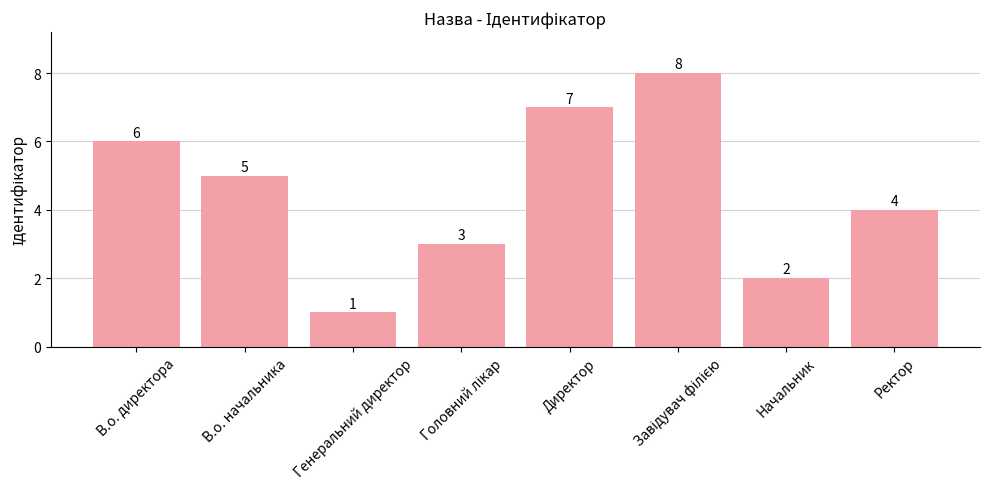

The value at Генеральний директор is 1. True or false?

True